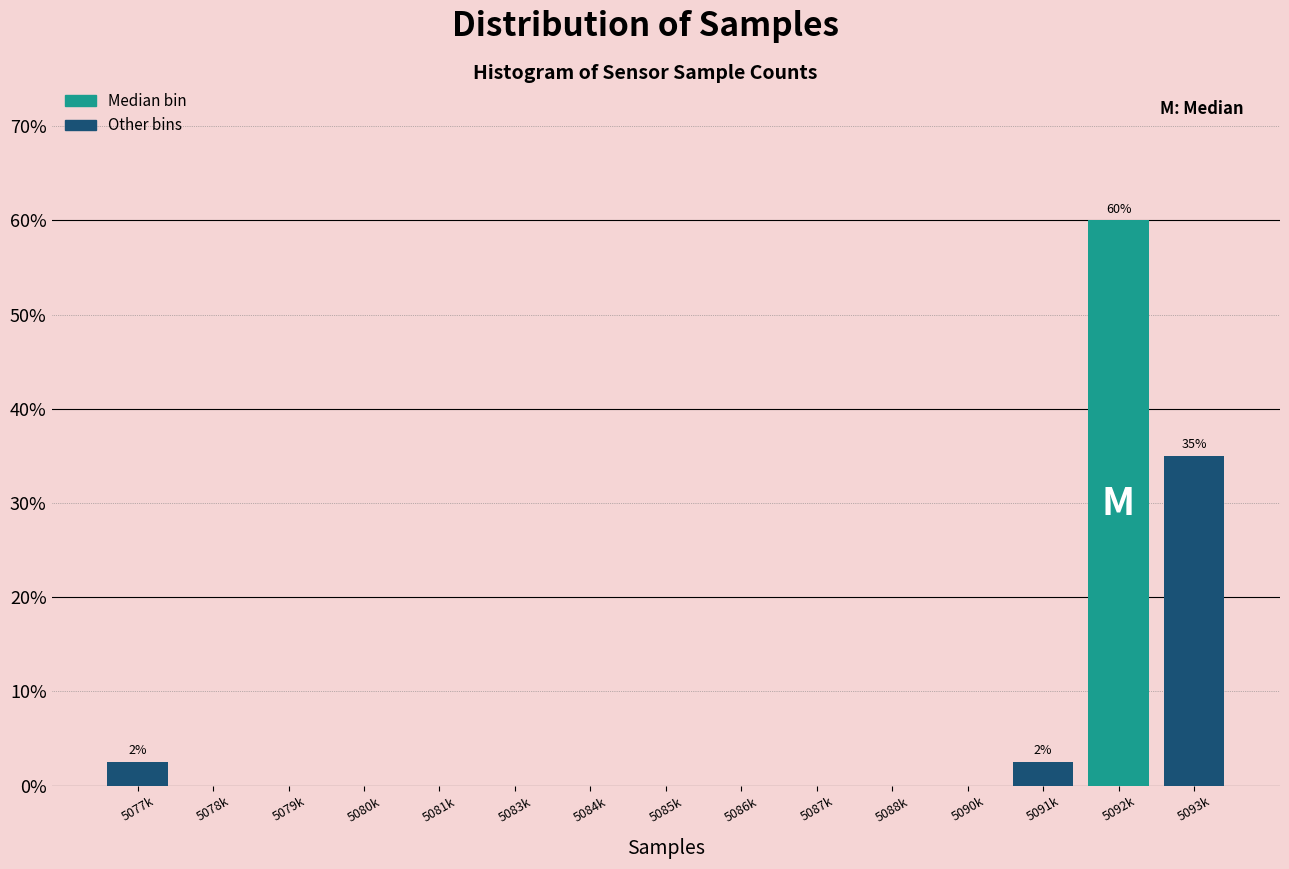

Reading left to right, what are all the values shown in this chart?

5077k=2.5	5078k=0.0	5079k=0.0	5080k=0.0	5081k=0.0	5083k=0.0	5084k=0.0	5085k=0.0	5086k=0.0	5087k=0.0	5088k=0.0	5090k=0.0	5091k=2.5	5092k=60.0	5093k=35.0